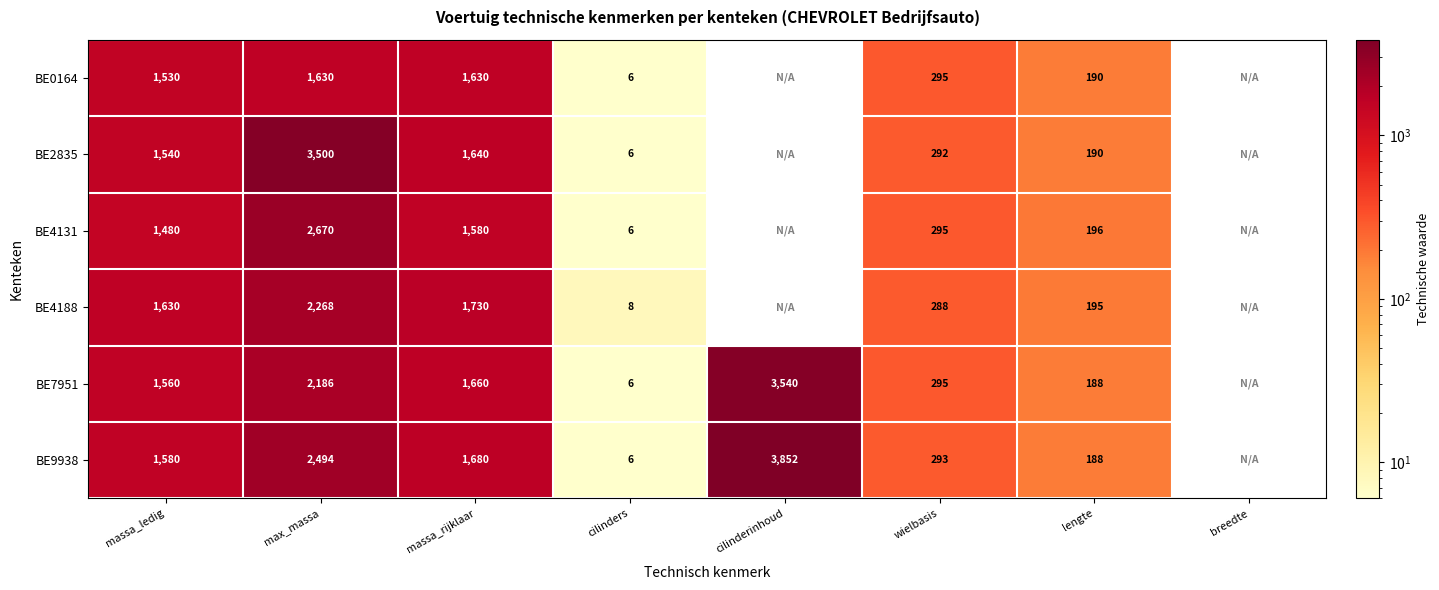

Is it true that BE2835 equals 6150.8 at max_massa?

False